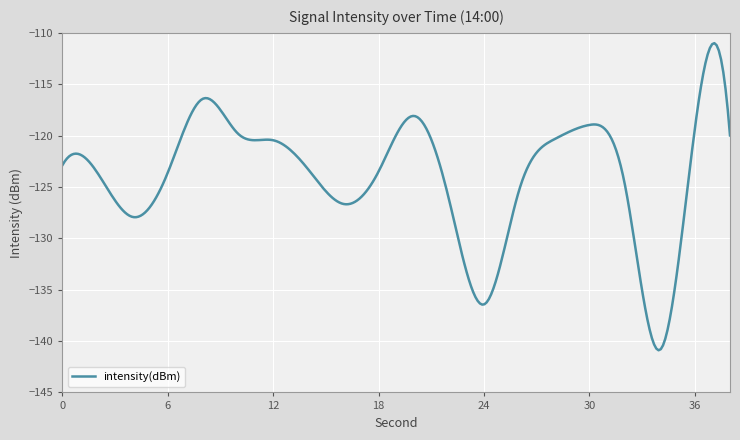

What is the smallest value displayed?

-140.9